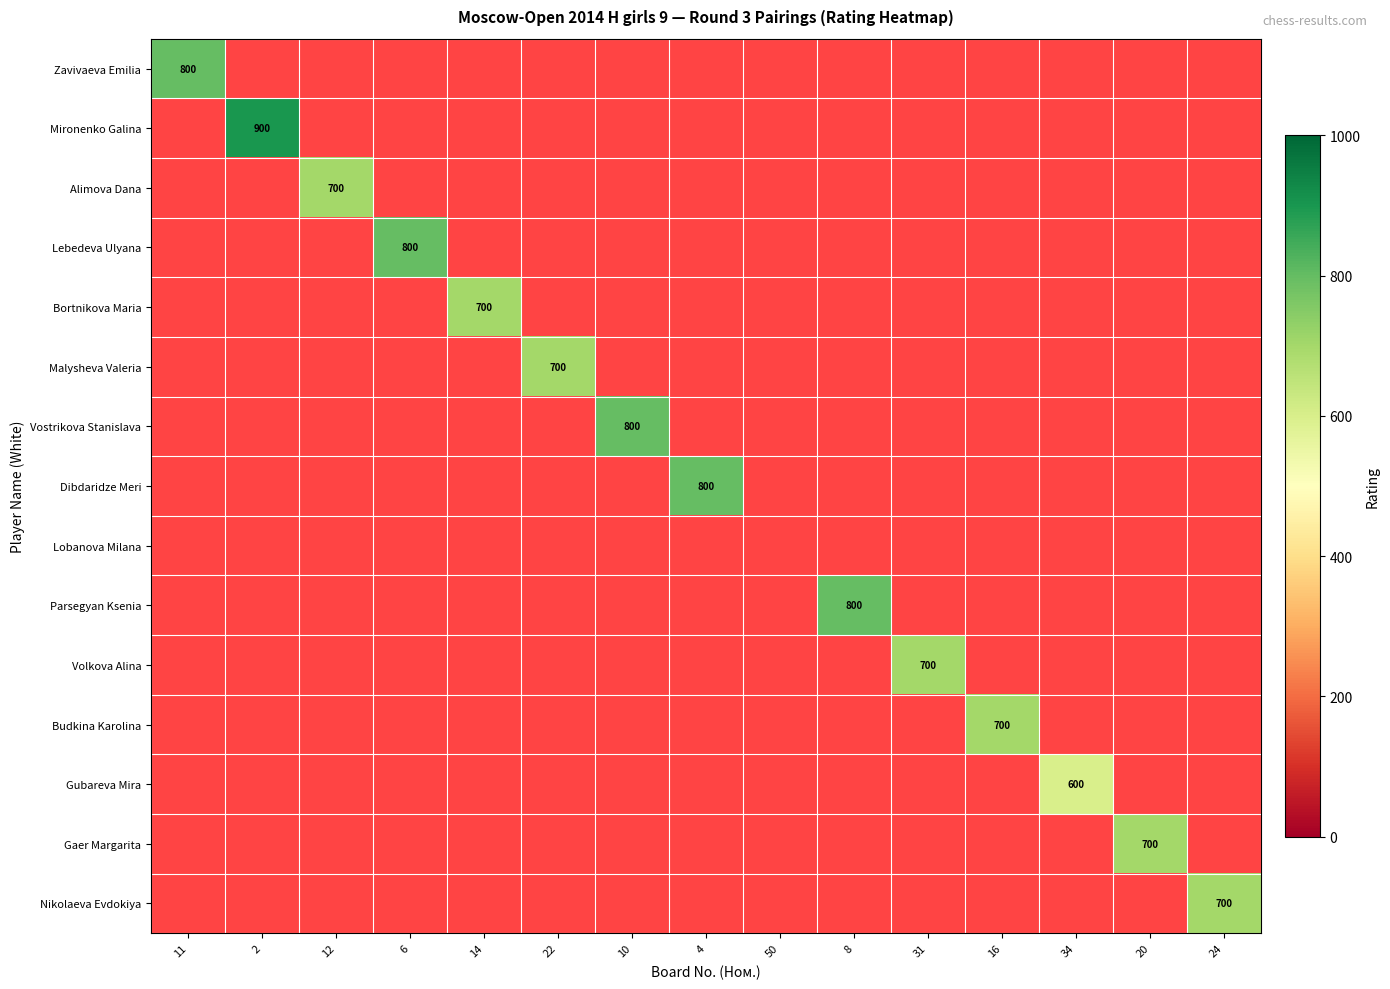

Count the number of categories in the chart.

15